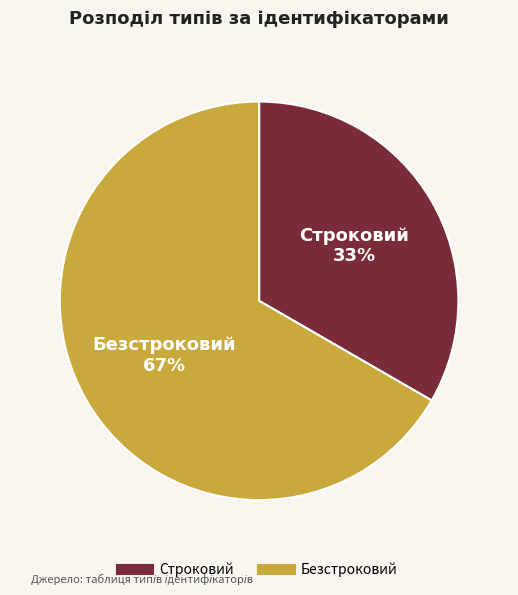

Do Безстроковий and Строковий together represent more than half of the pie?

Yes